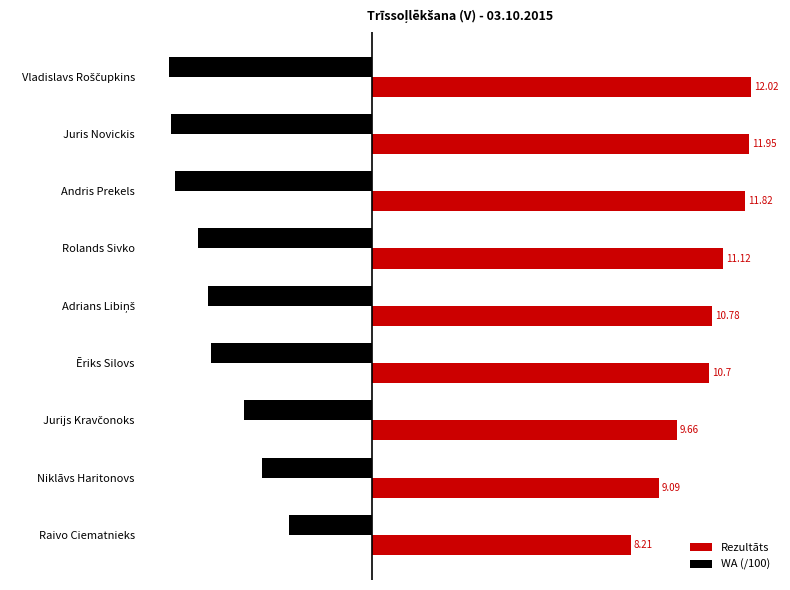

Which category has the lowest value in the Rezultāts series?

Raivo Ciematnieks